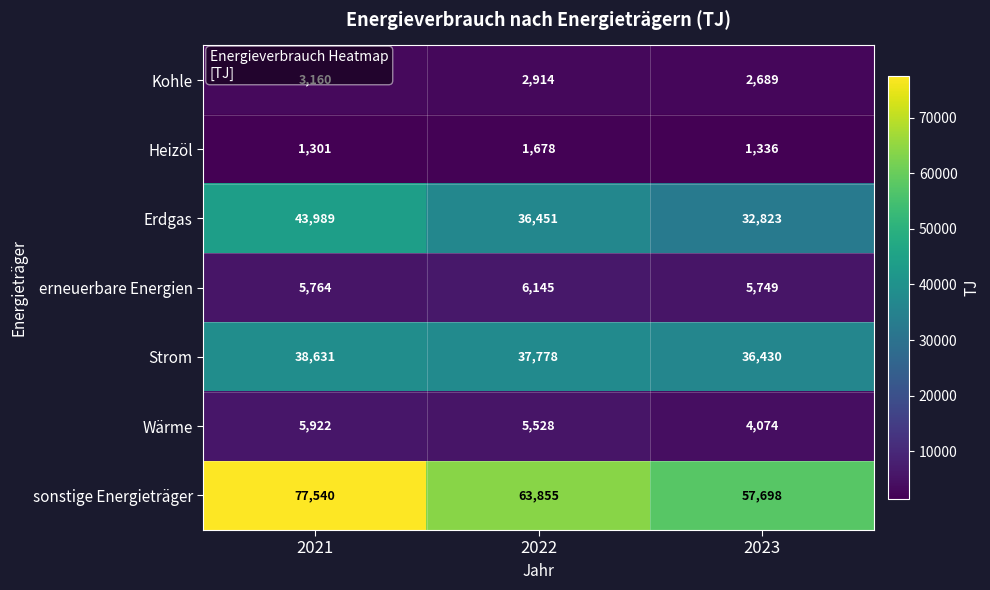

Which series has the largest range (max minus min)?

sonstige Energieträger